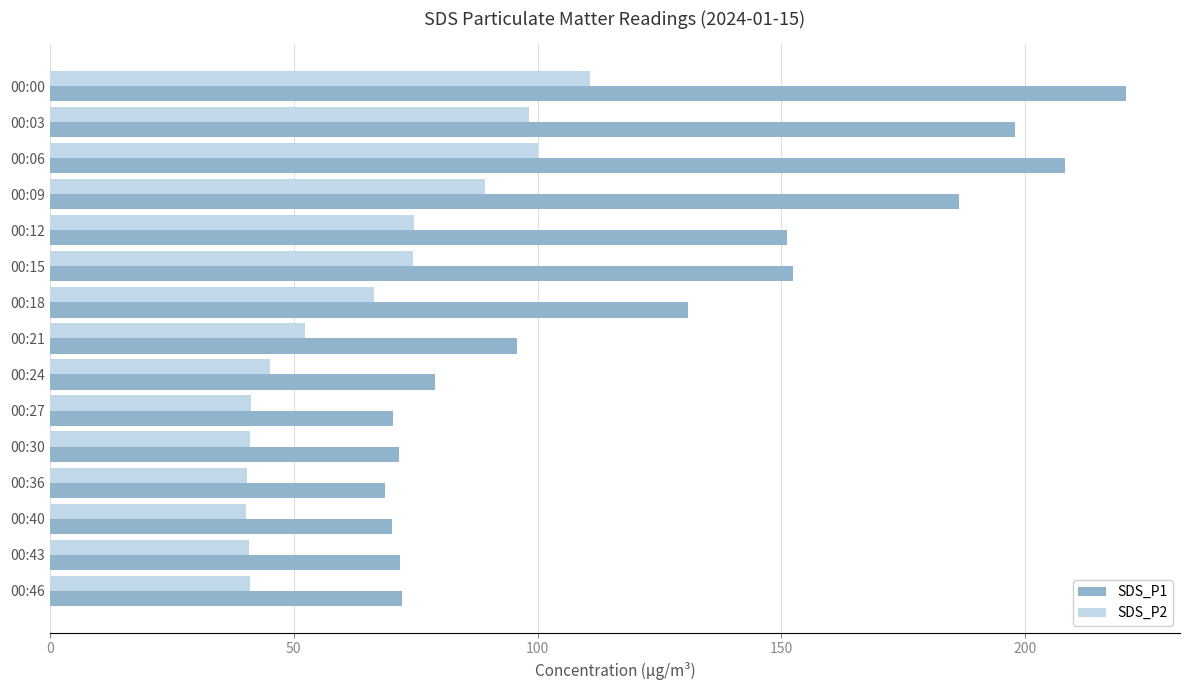

What is the difference between the second highest and minimum values in the SDS_P1 series?

139.4